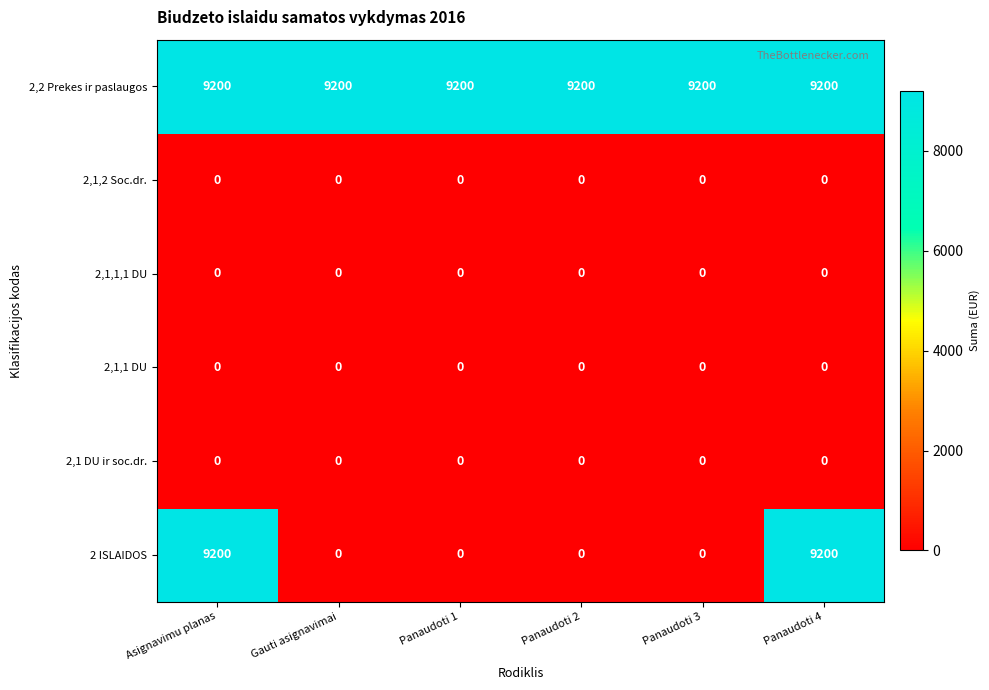

The value of 2,2 Prekes ir paslaugos at Panaudoti 2 is 9200. True or false?

True